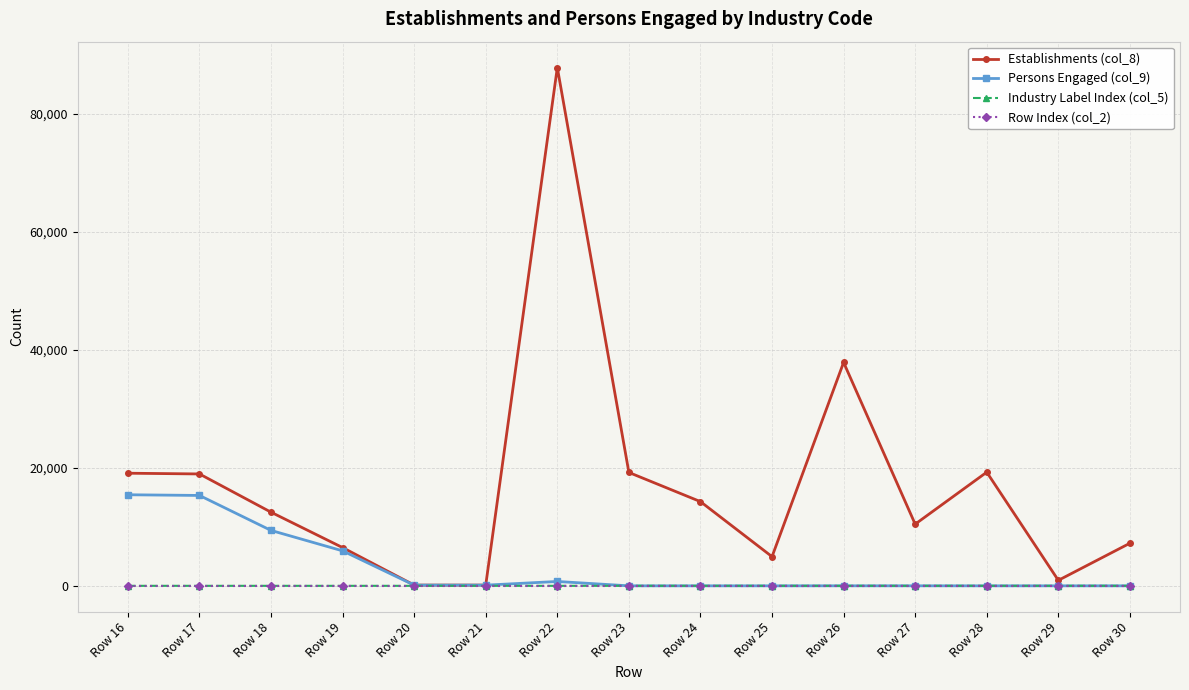

Which series has the largest range (max minus min)?

Establishments (col_8)